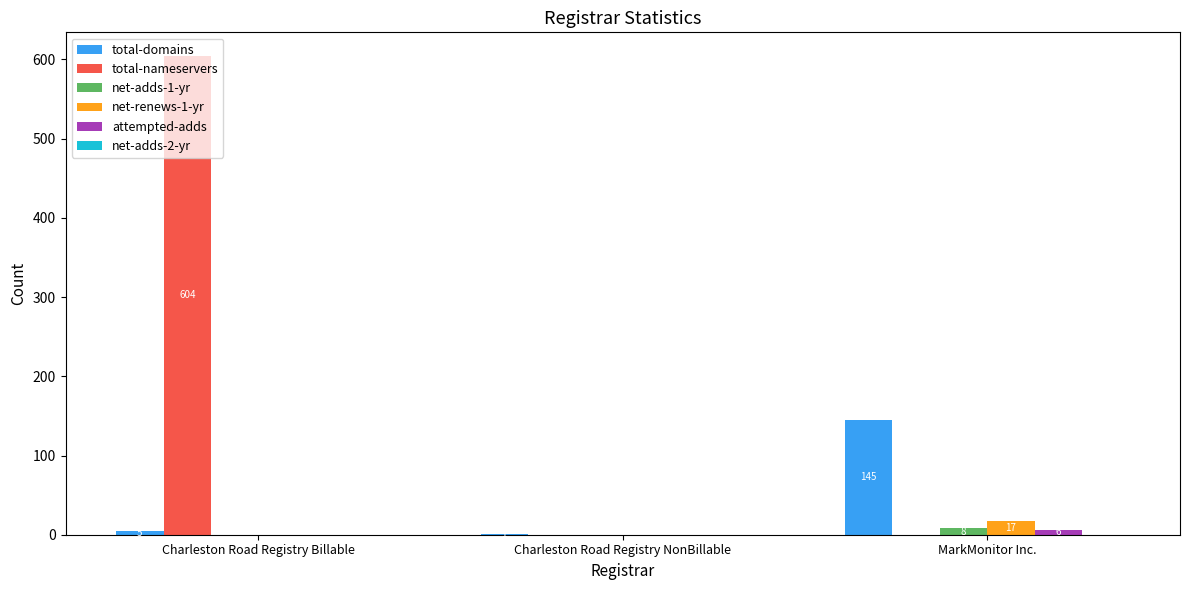

How many net-renews-1-yr values are between 0 and 17?

3